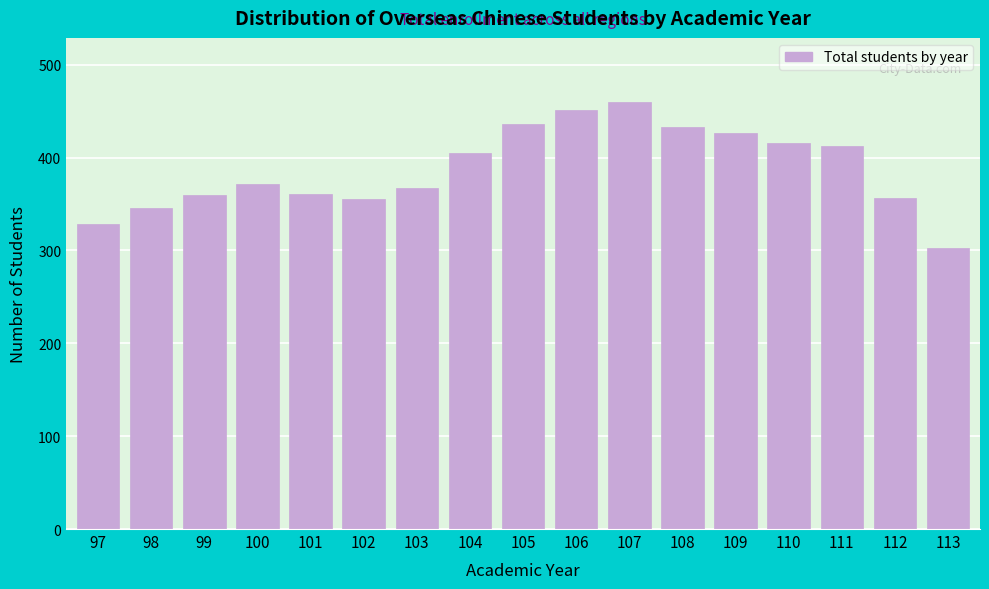

What is the greatest value displayed?

460